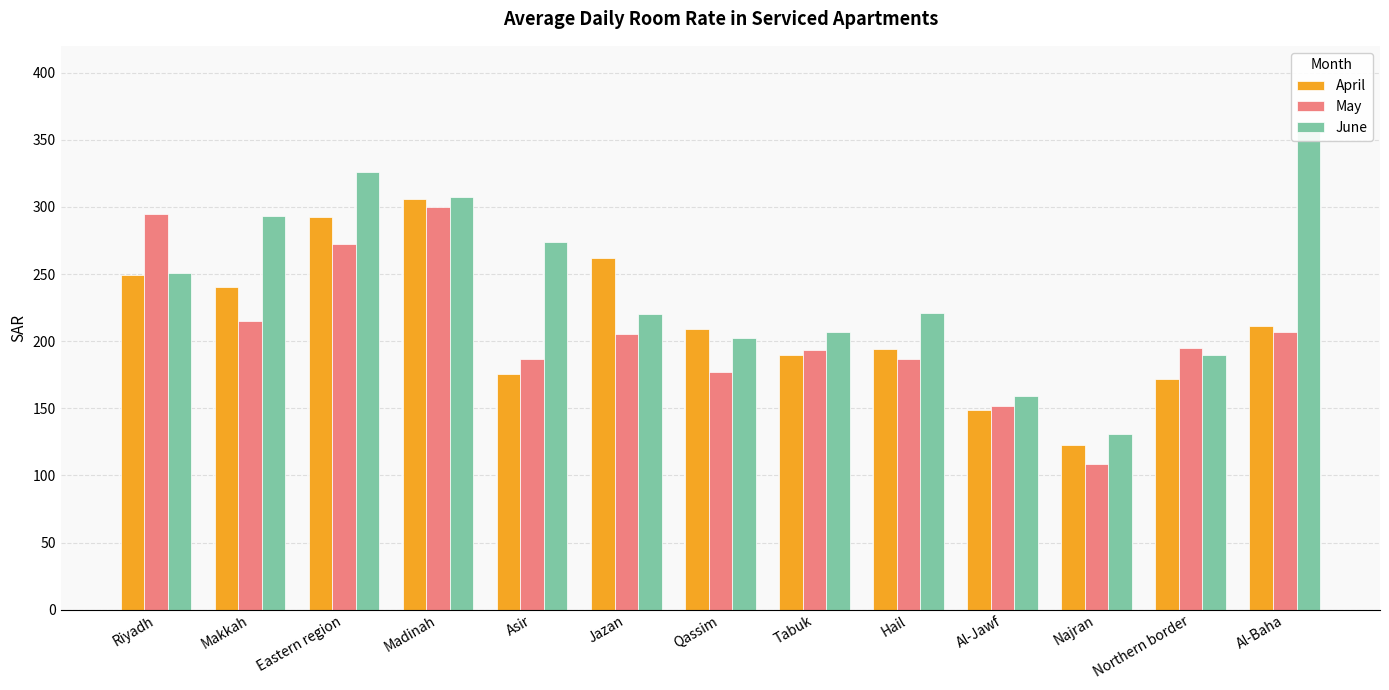

How many data points in April are less than 209?

6